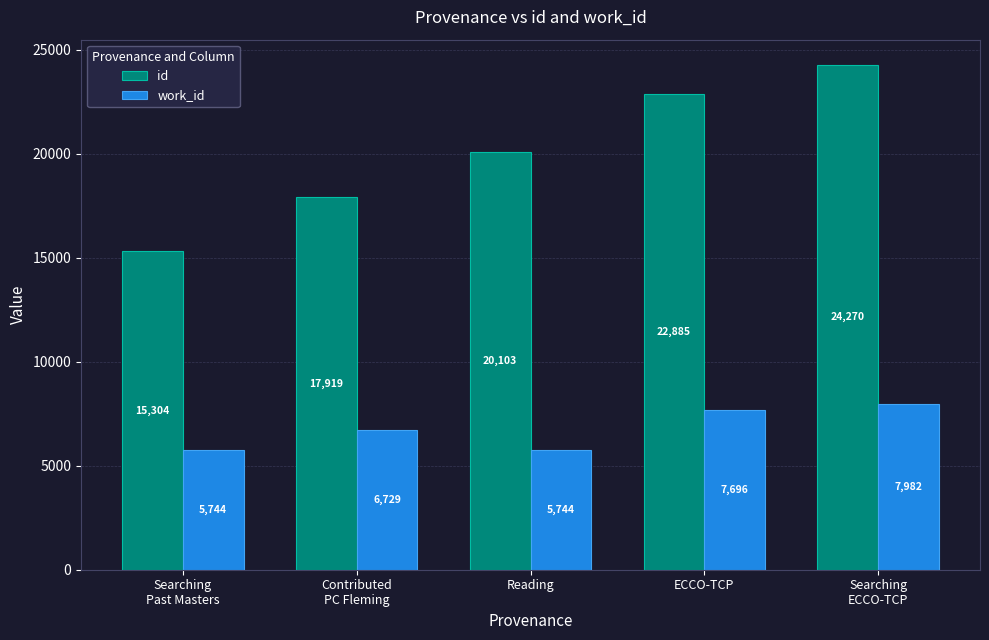

Where is id nearest to the value 19787?

Reading